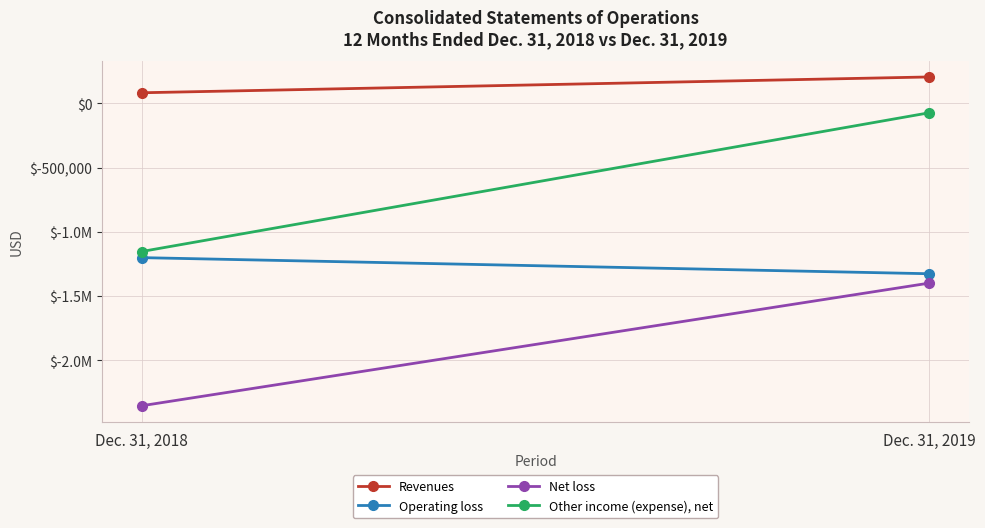

Which series has the largest range (max minus min)?

Other income (expense), net